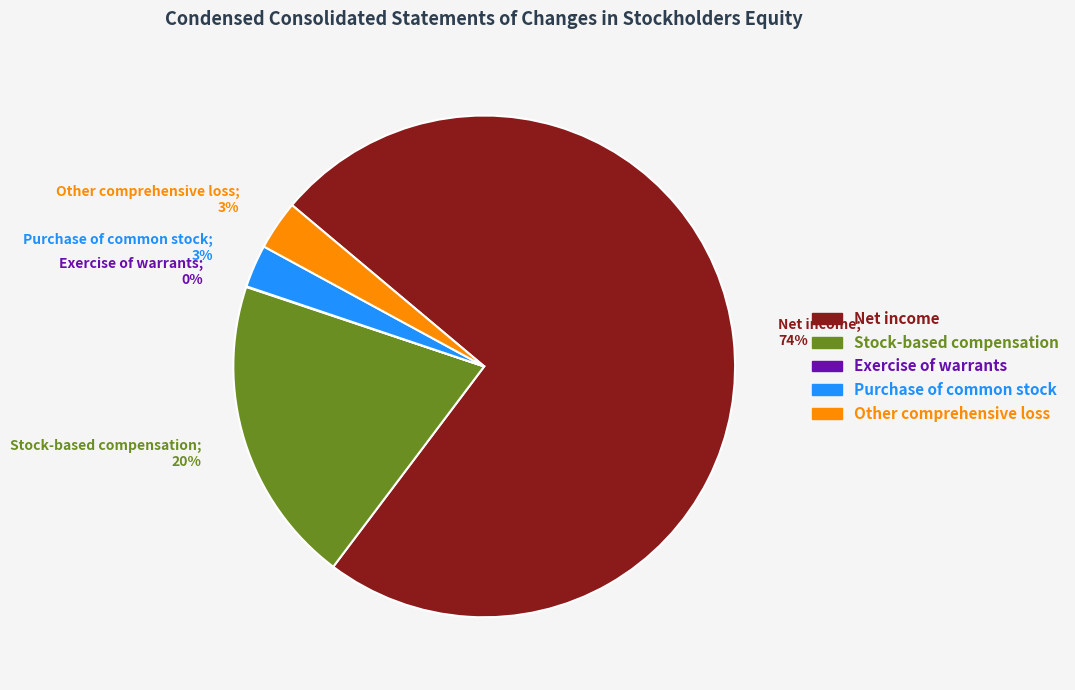

Between Stock-based compensation; 20% and Net income; 74%, which is larger?

Net income; 74%